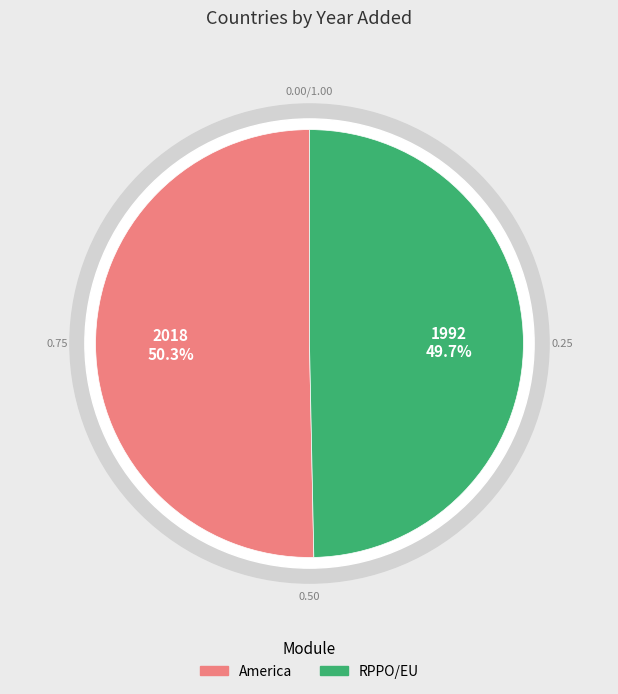

Which slice represents more than half of the pie?

America